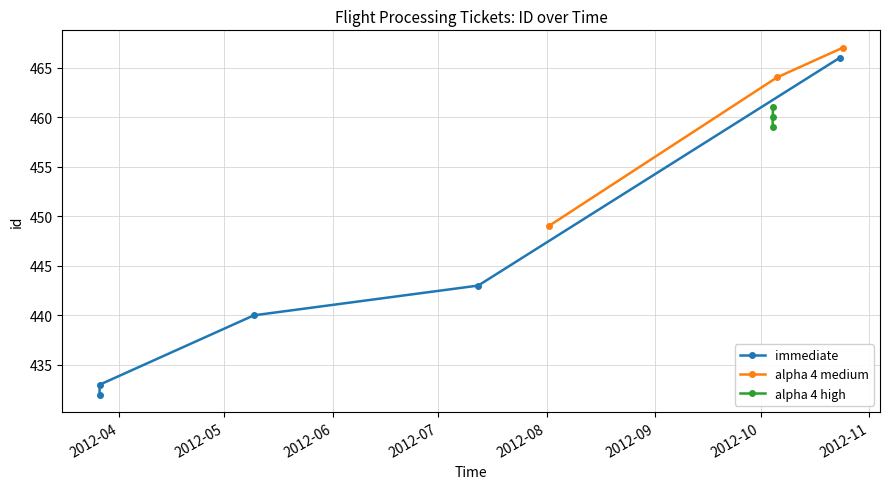

What is the sum of the values at 2012-03-26 09:11:27 and 2012-10-04 10:31:04?

891